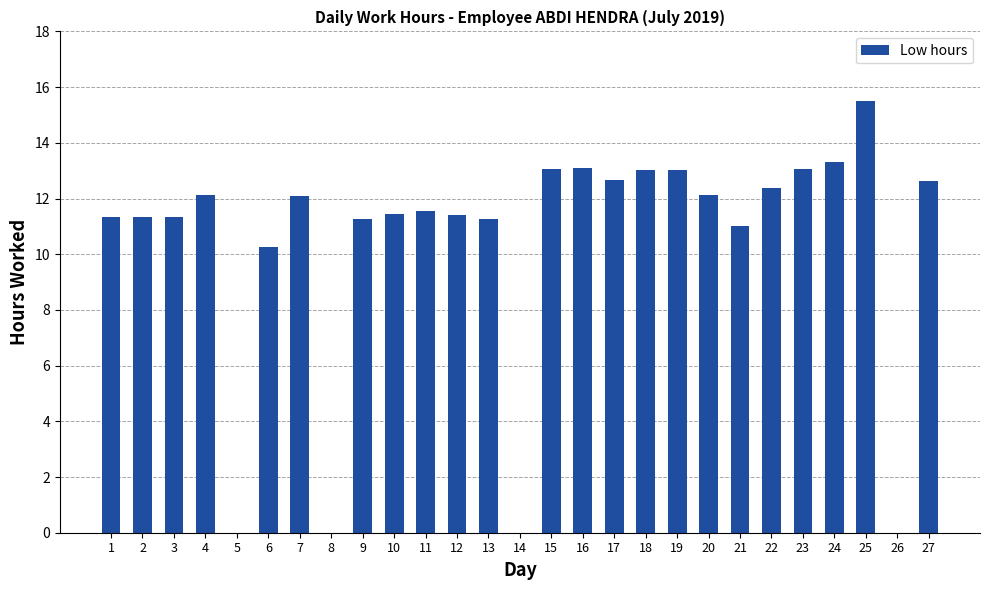

What is the change in value from 4 to 15?

+1.0